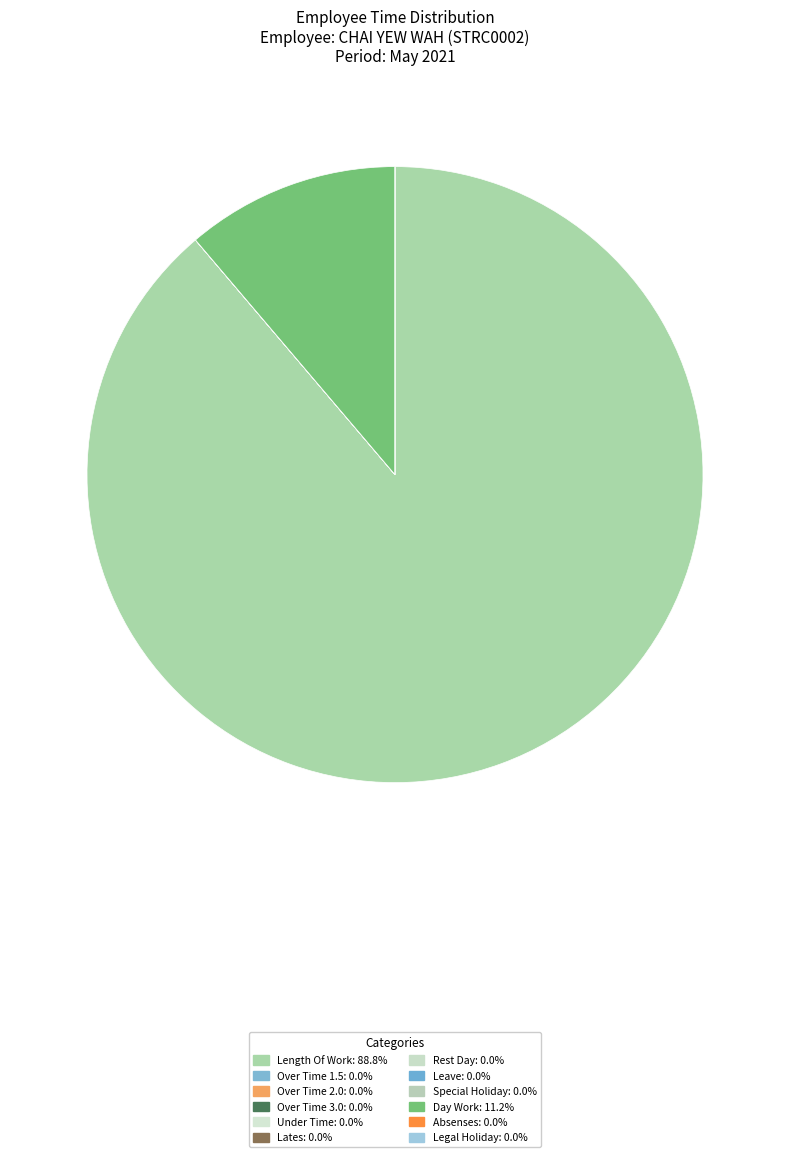

Is Length Of Work the majority of the pie?

Yes